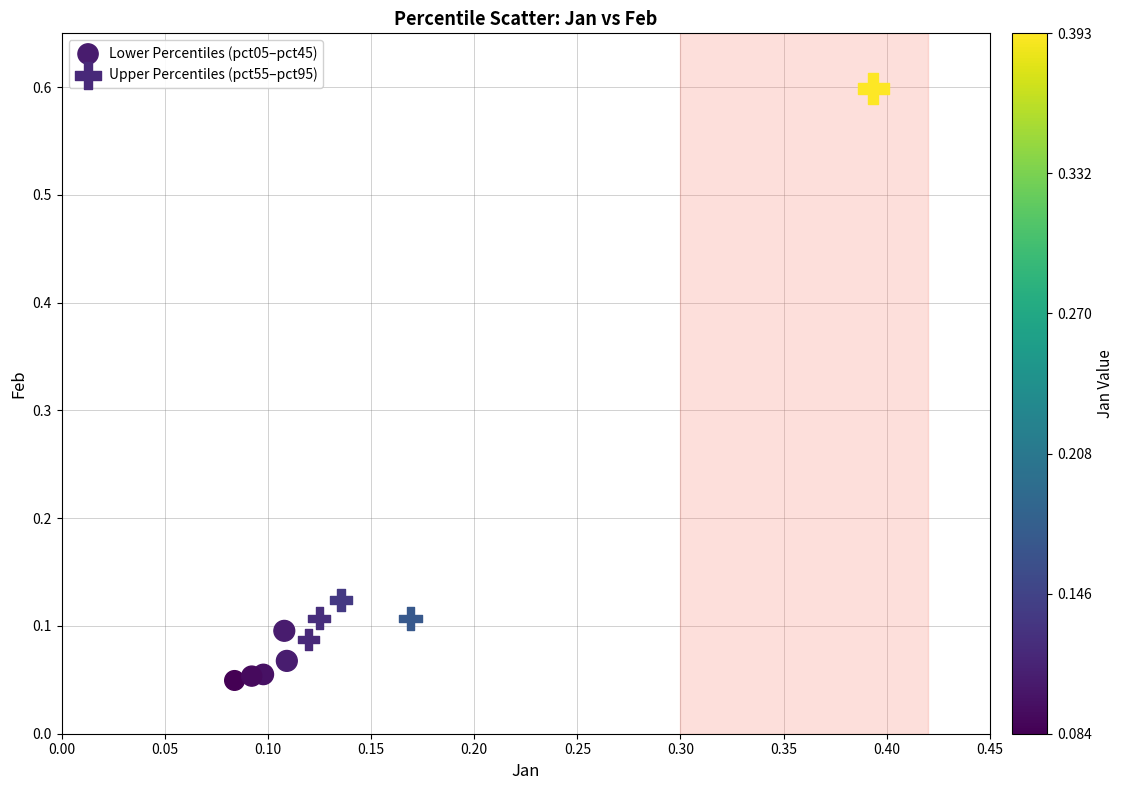

Which series reaches the maximum Y coordinate?

Upper Percentiles (pct55–pct95)